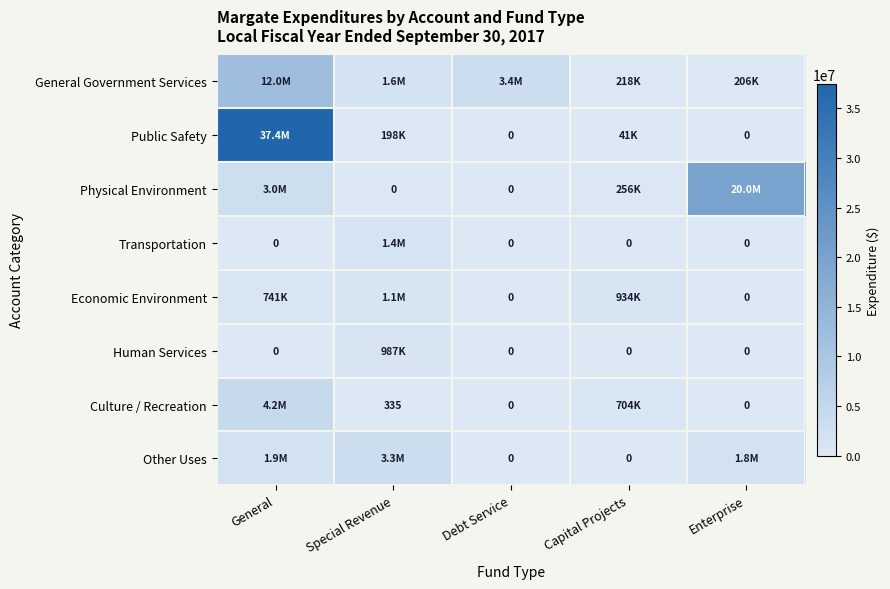

True or false: General Government Services has a value of 1370038 at Debt Service.

False